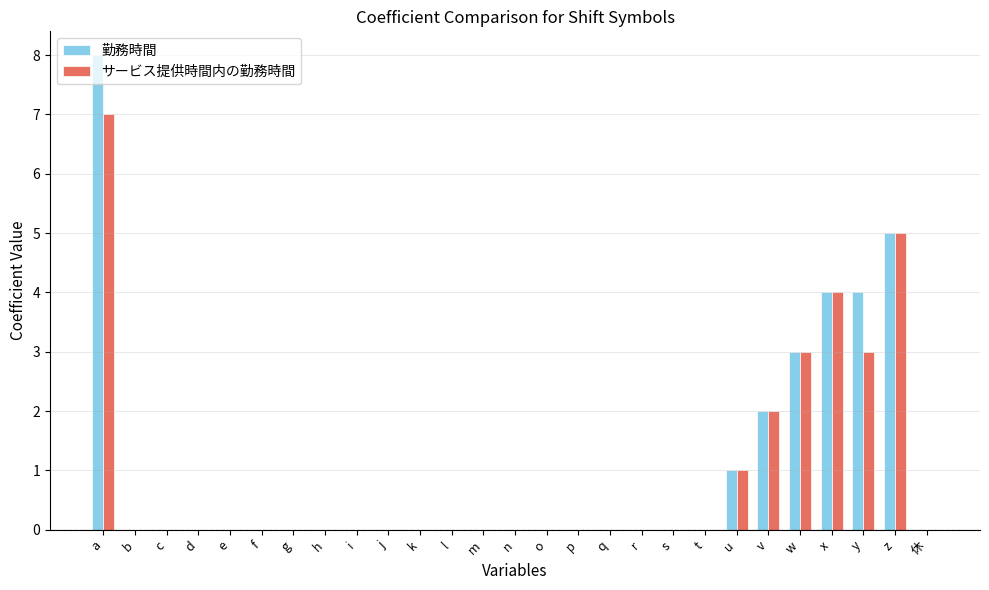

Reading left to right, transcribe all the data shown in this chart.

勤務時間: a=8	b=0	c=0	d=0	e=0	f=0	g=0	h=0	i=0	j=0	k=0	l=0	m=0	n=0	o=0	p=0	q=0	r=0	s=0	t=0	u=1	v=2	w=3	x=4	y=4	z=5	休=0
サービス提供時間内の勤務時間: a=7	b=0	c=0	d=0	e=0	f=0	g=0	h=0	i=0	j=0	k=0	l=0	m=0	n=0	o=0	p=0	q=0	r=0	s=0	t=0	u=1	v=2	w=3	x=4	y=3	z=5	休=0